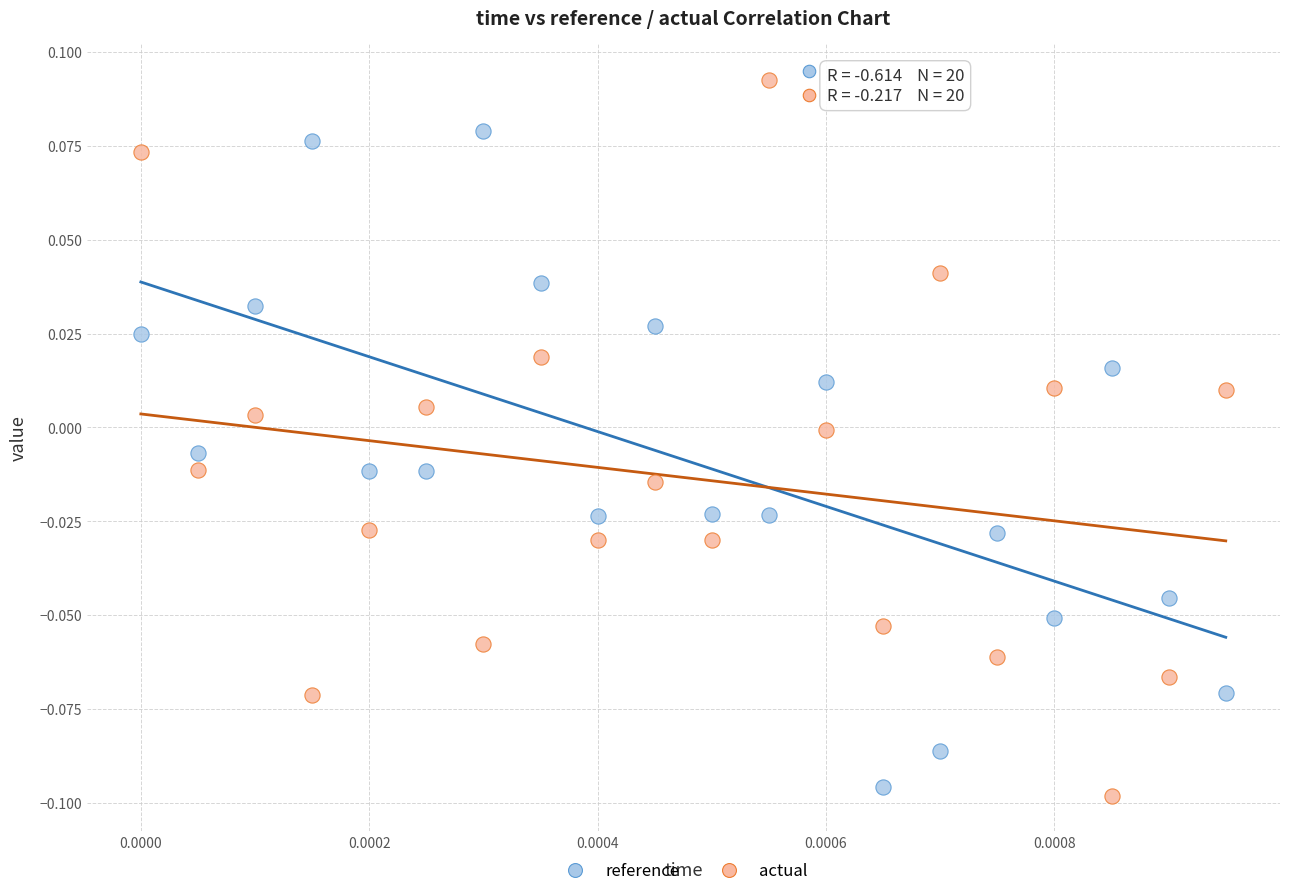

What are all the series names shown in the legend?

reference, actual